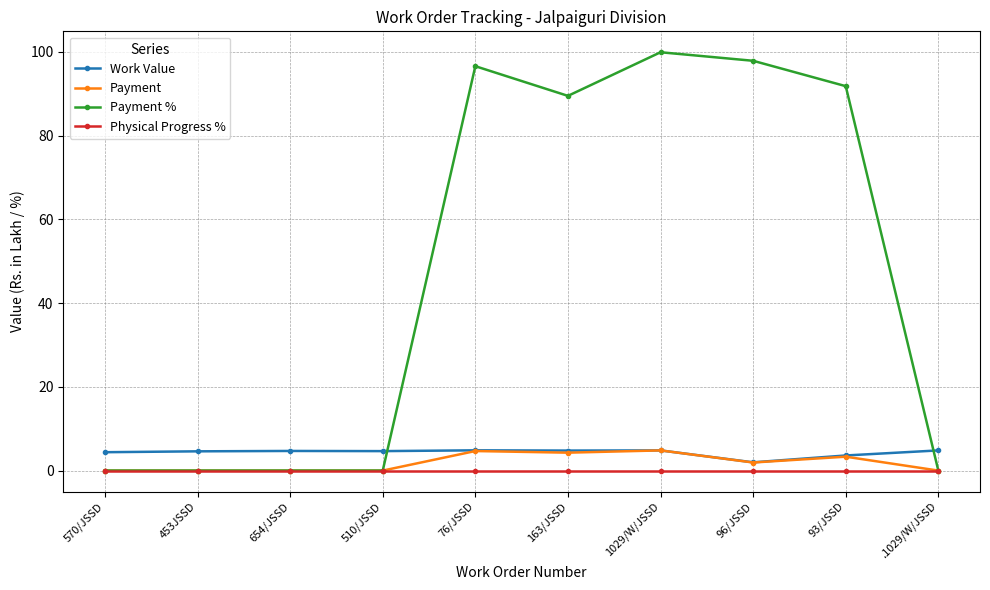

Which series changed the most between 510/JSSD and 163/JSSD?

Payment %